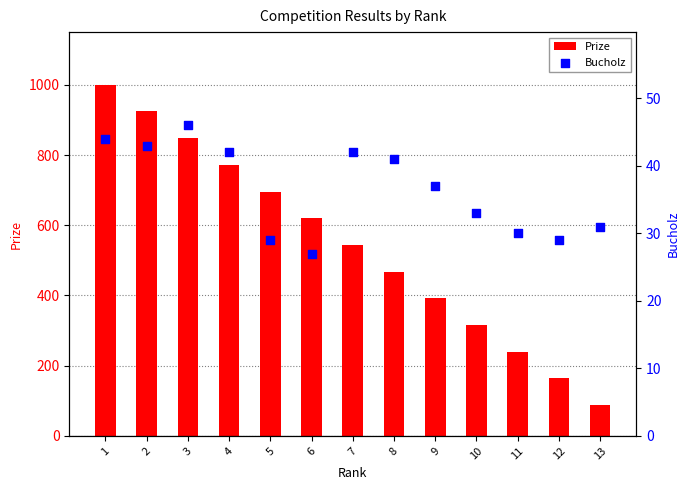

Which series reaches the minimum Y coordinate?

Bucholz